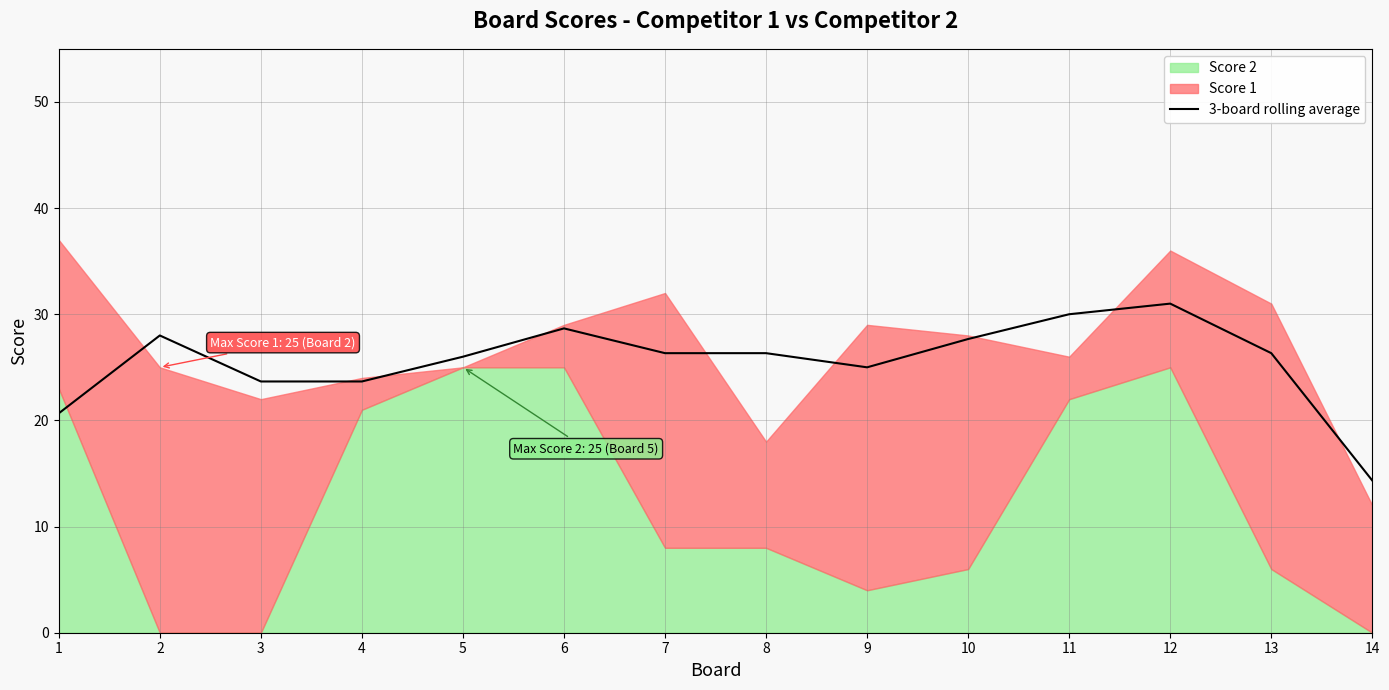

True or false: the data shows 7.8 at 4.

False